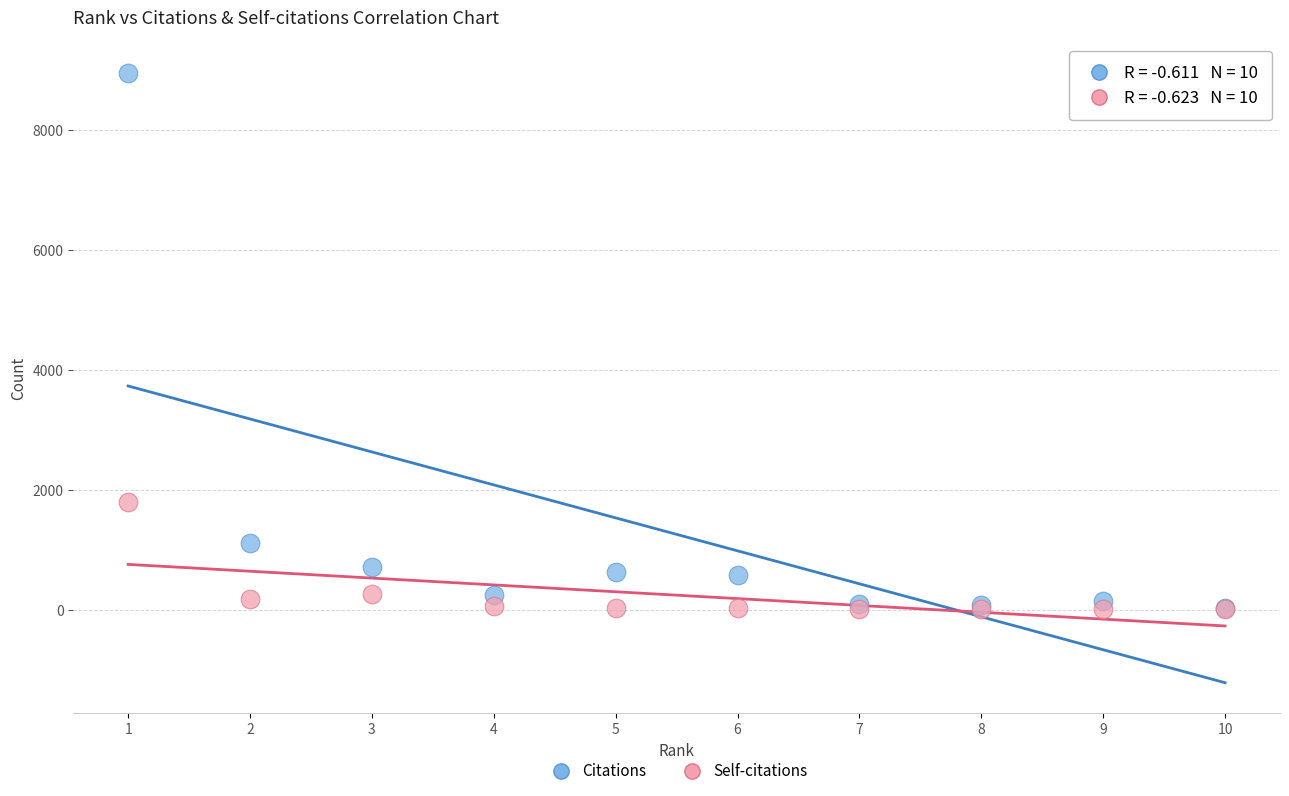

Which series has the widest spread of Y values?

Citations